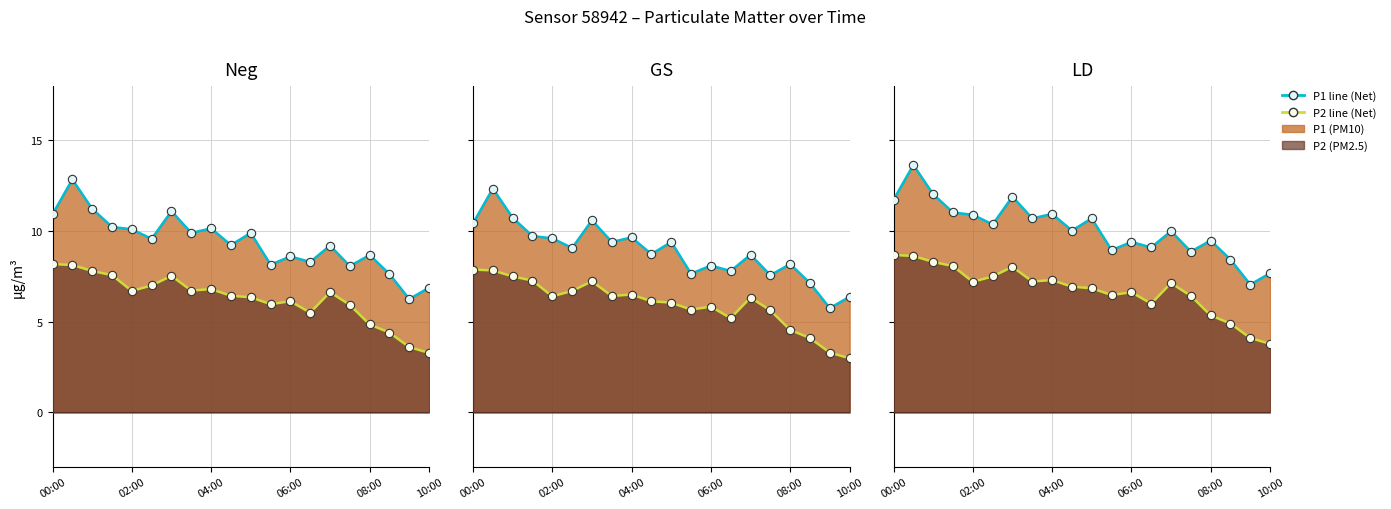

True or false: P2 line and P1 line intersect in this chart.

False